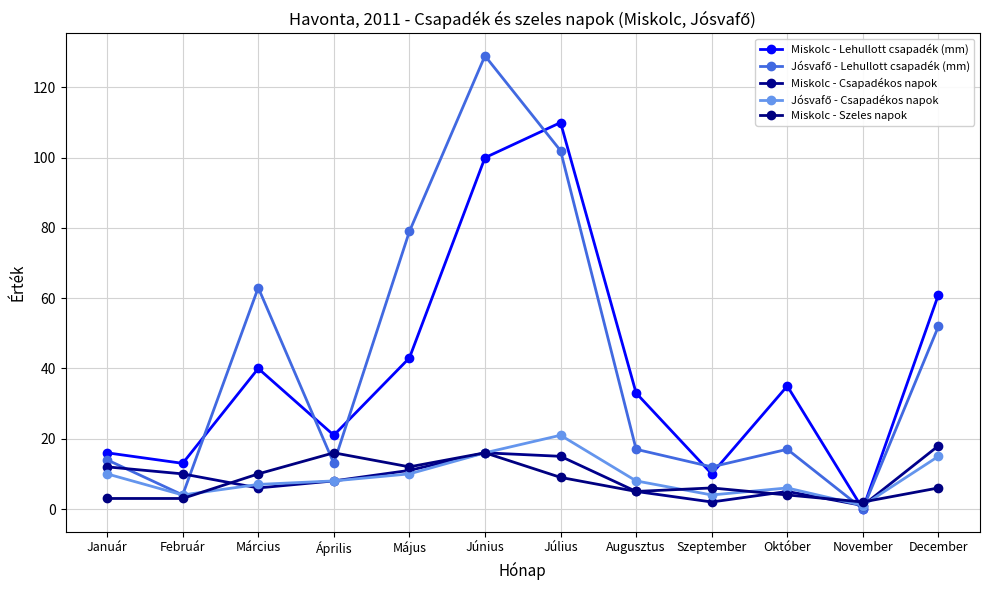

Where is the first local minimum for Miskolc - Szeles napok?

Május